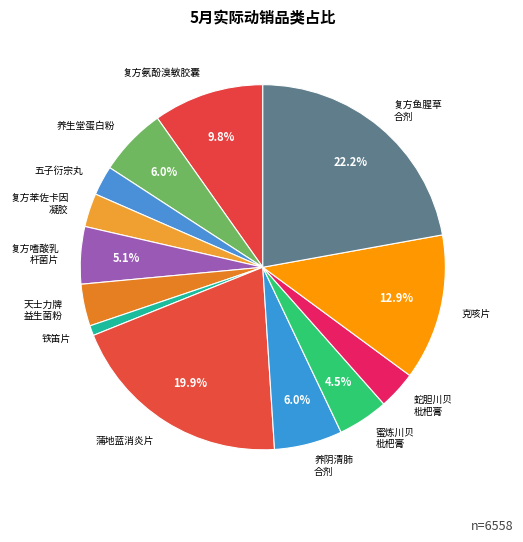

The 铁笛片 slice represents 1% of the pie. True or false?

True